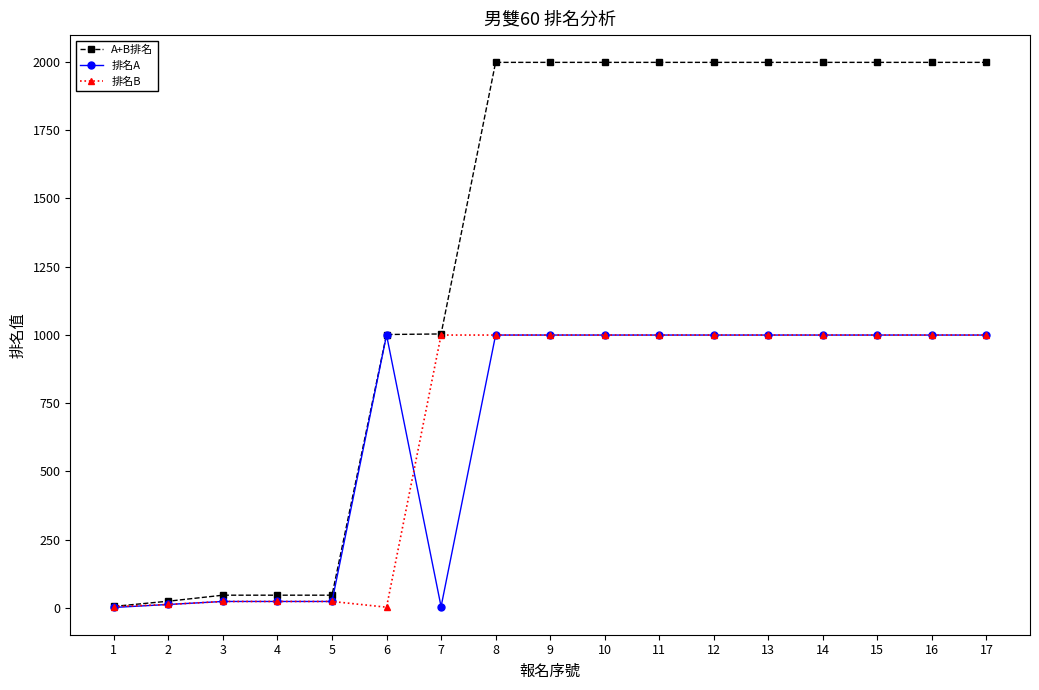

What are all the series names shown in the legend?

A+B排名, 排名A, 排名B